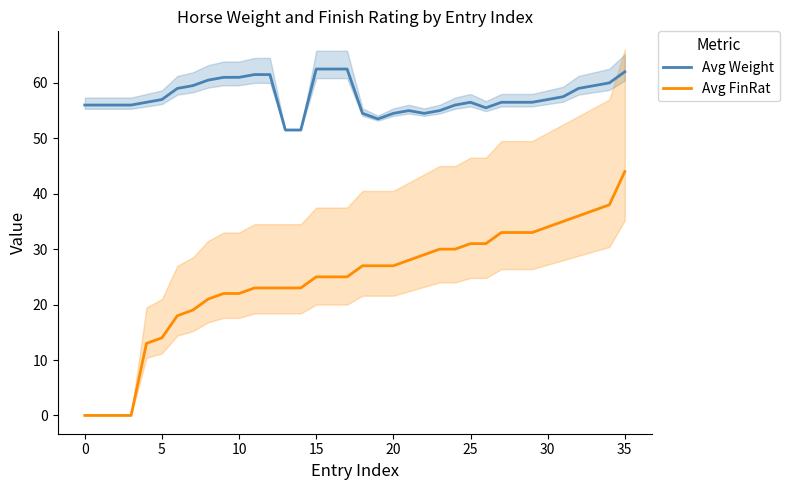

True or false: Avg Weight and Avg FinRat intersect in this chart.

False